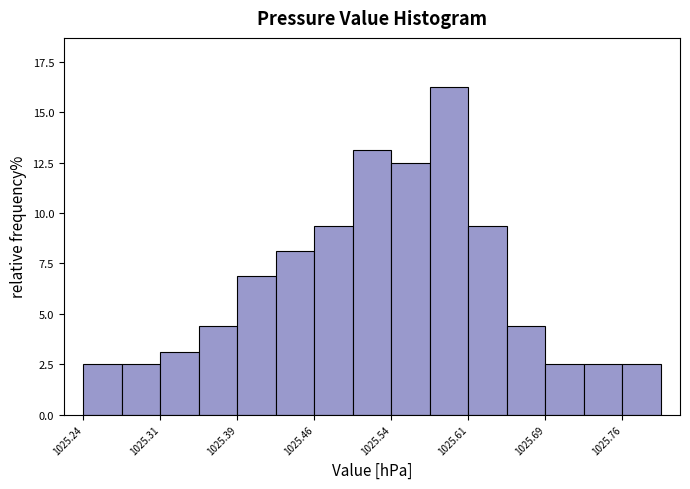

Read against the x-axis, roughly where is the centre of the tallest bar?

1025.59